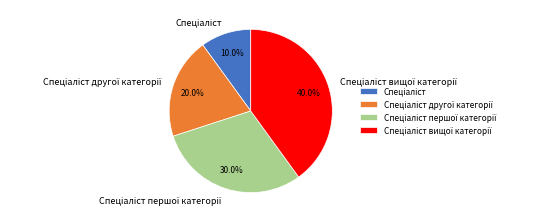

Is there a majority slice in this chart?

No